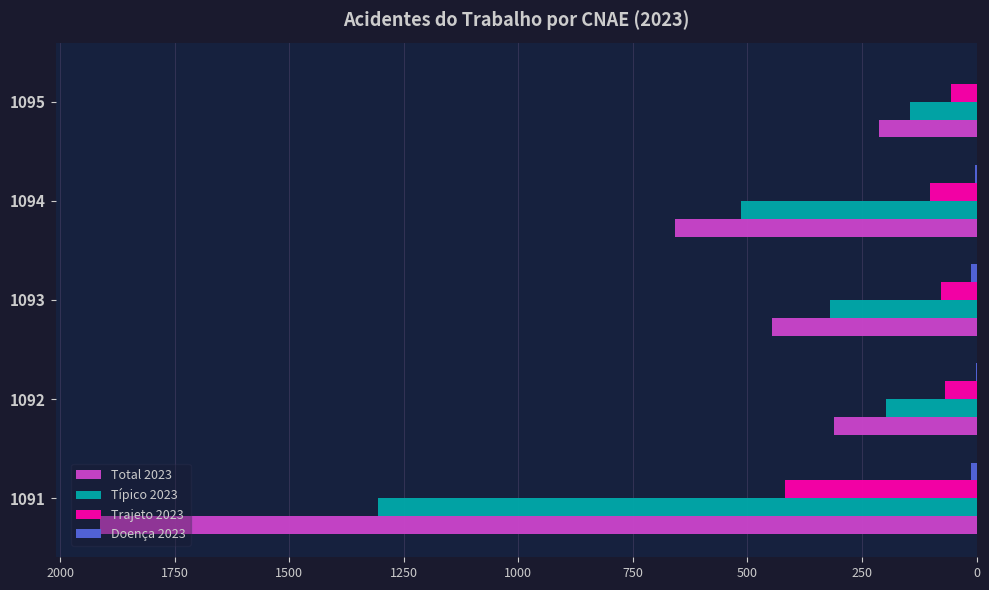

At which category does the chart reach its peak across all series?

1091